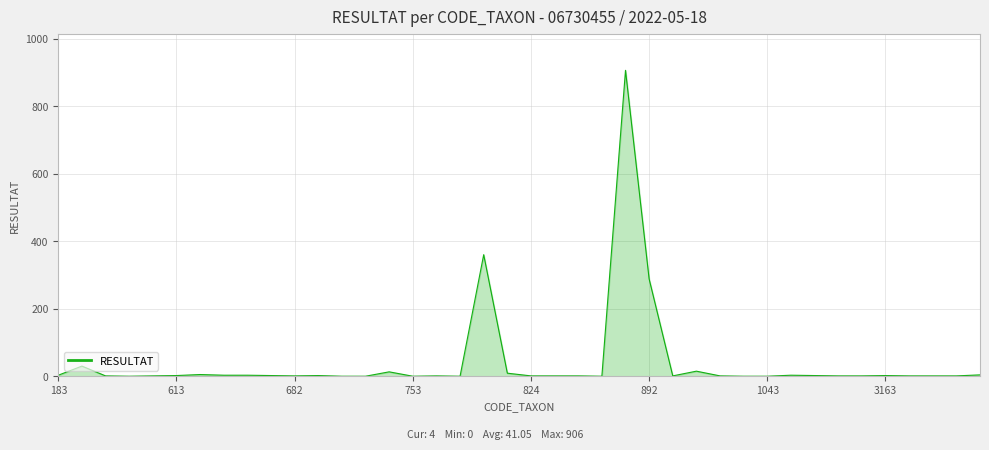

What is the difference between the maximum and minimum values?

906